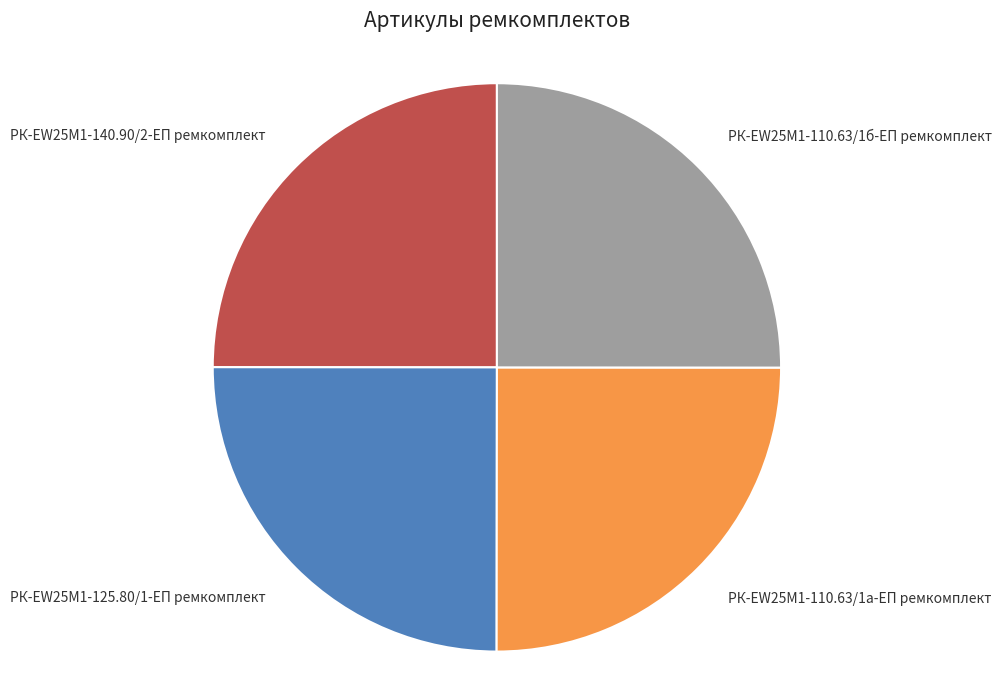

Is there any slice that represents more than half of the pie?

No